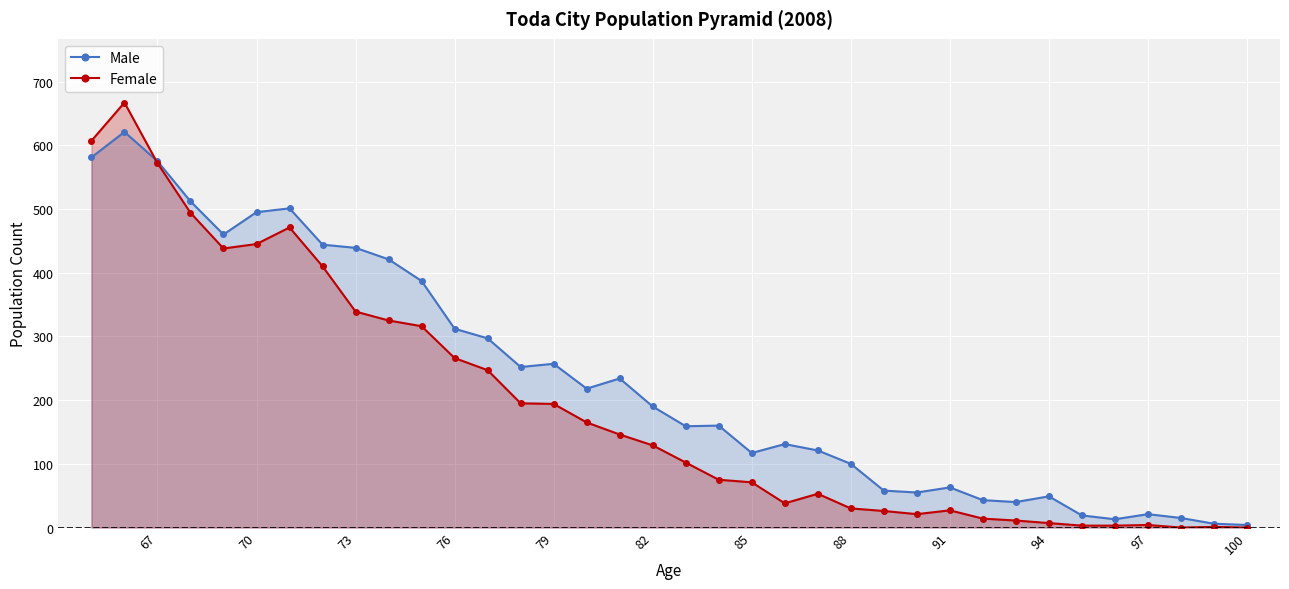

What is the total value across all series at 85?

188